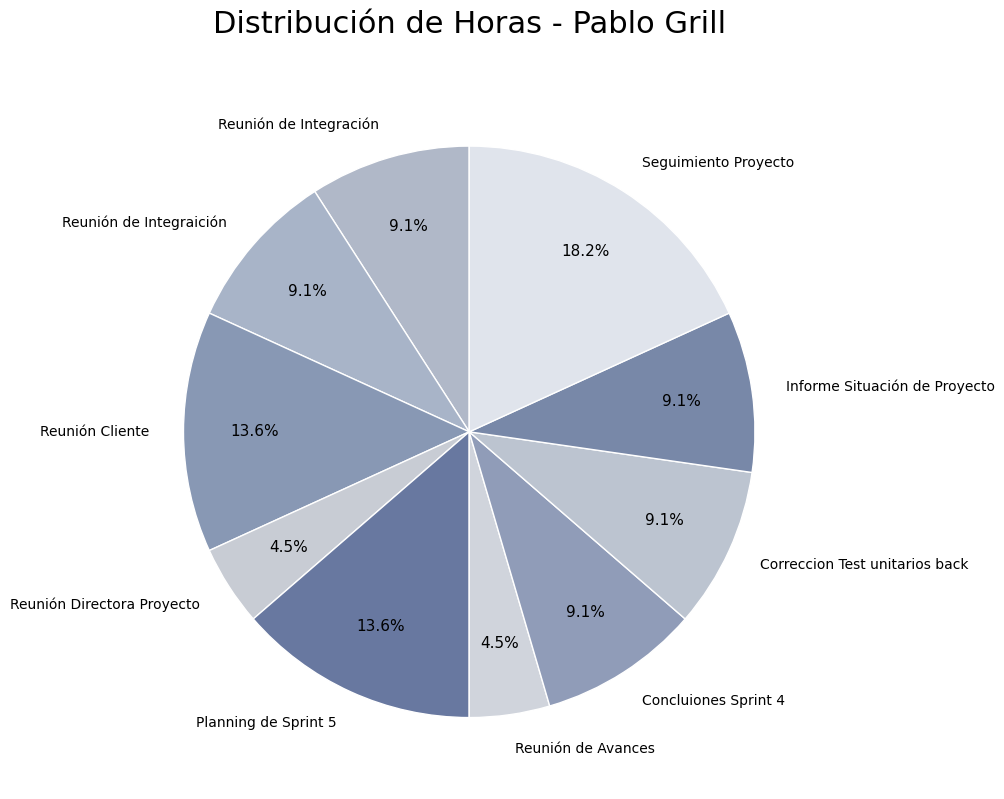

How many segments does this pie chart have?

10